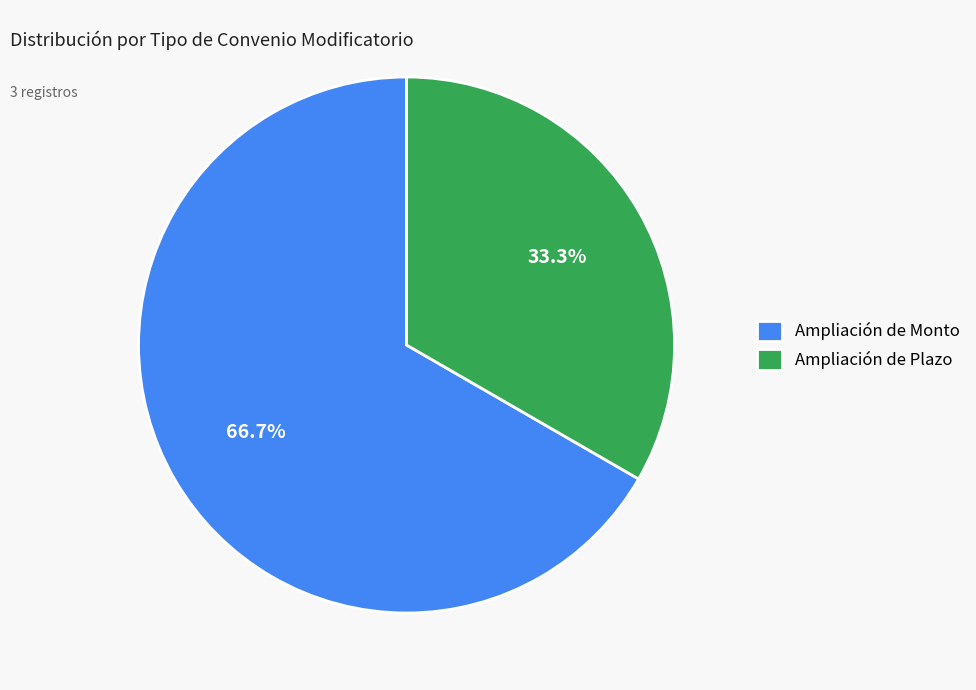

Between Ampliación de Plazo and Ampliación de Monto, which is larger?

Ampliación de Monto